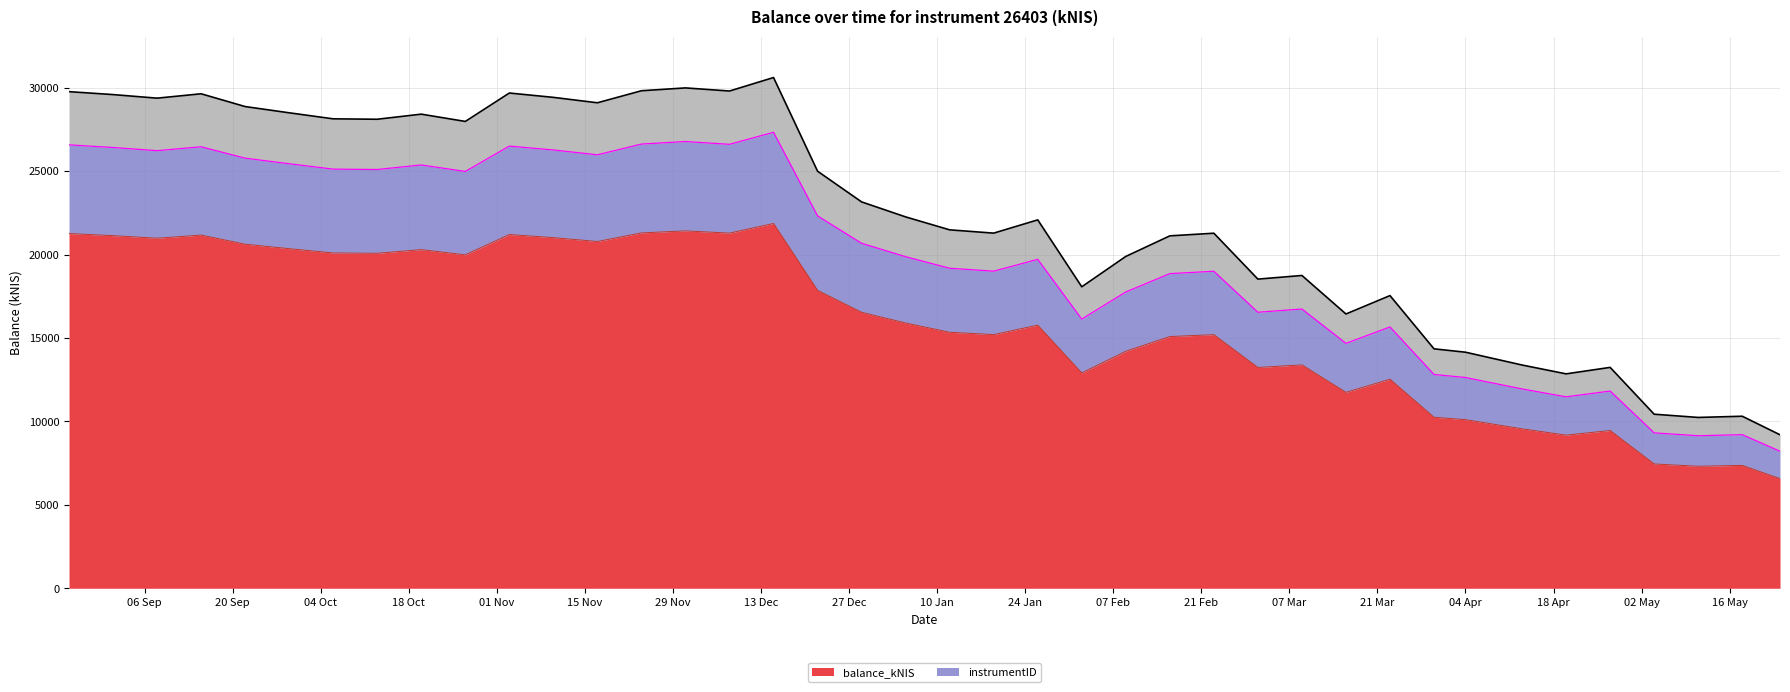

What is the minimum value for balance_kNIS?

6570.6